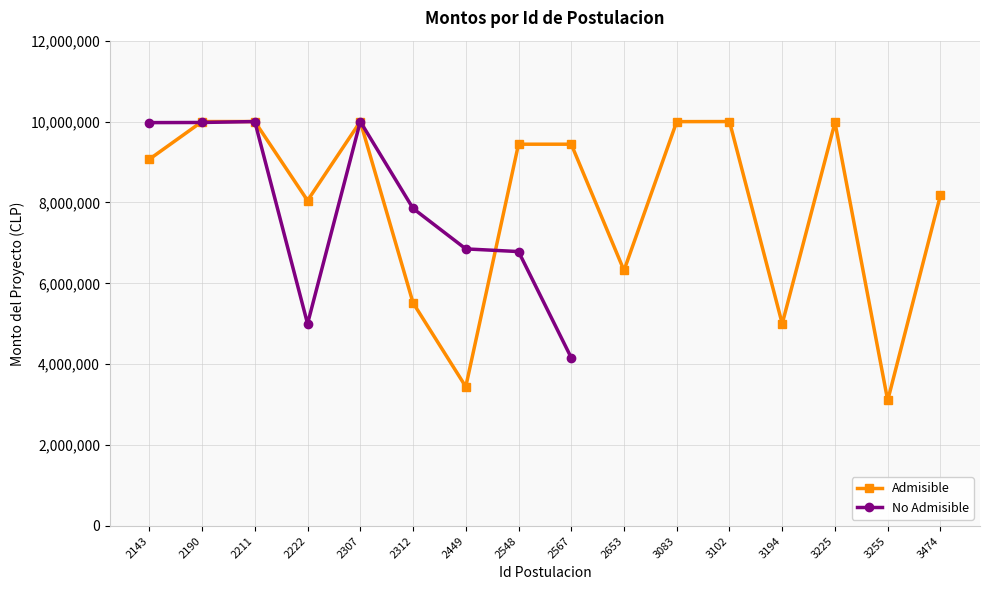

Which series has the largest total across all categories?

Admisible